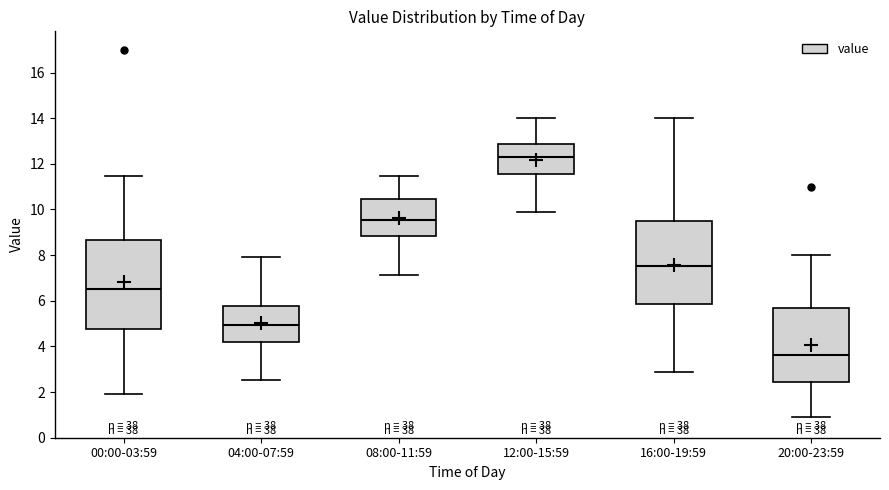

Reading left to right, read every box against the y-axis: the position of its median line, the range the box covers, and the ends of its whiskers. The values are not printed on the chart, so give them approximately, as read against the axis.

00:00-03:59: median 6.6, box 4.8 to 8.6, whiskers 2.0 to 11.4
04:00-07:59: median 5.0, box 4.2 to 5.8, whiskers 2.6 to 8.0
08:00-11:59: median 9.6, box 8.8 to 10.4, whiskers 7.2 to 11.4
12:00-15:59: median 12.4, box 11.6 to 12.8, whiskers 10.0 to 14.0
16:00-19:59: median 7.6, box 5.8 to 9.4, whiskers 3.0 to 14.0
20:00-23:59: median 3.6, box 2.4 to 5.6, whiskers 1.0 to 8.0